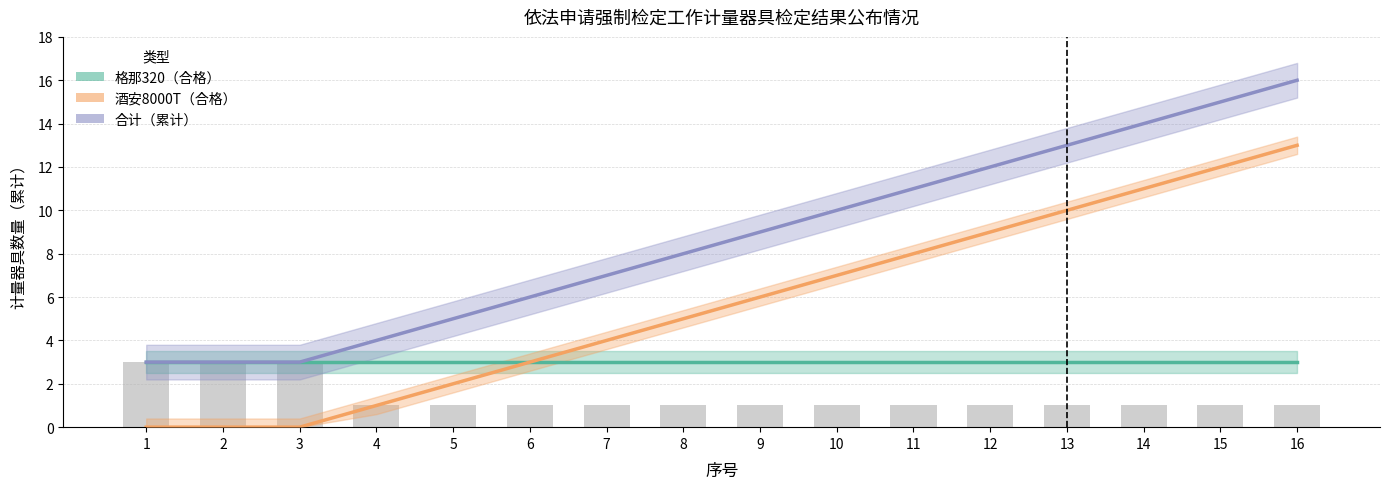

Reading left to right, transcribe all the data shown in this chart.

1=3	2=3	3=3	4=1	5=1	6=1	7=1	8=1	9=1	10=1	11=1	12=1	13=1	14=1	15=1	16=1